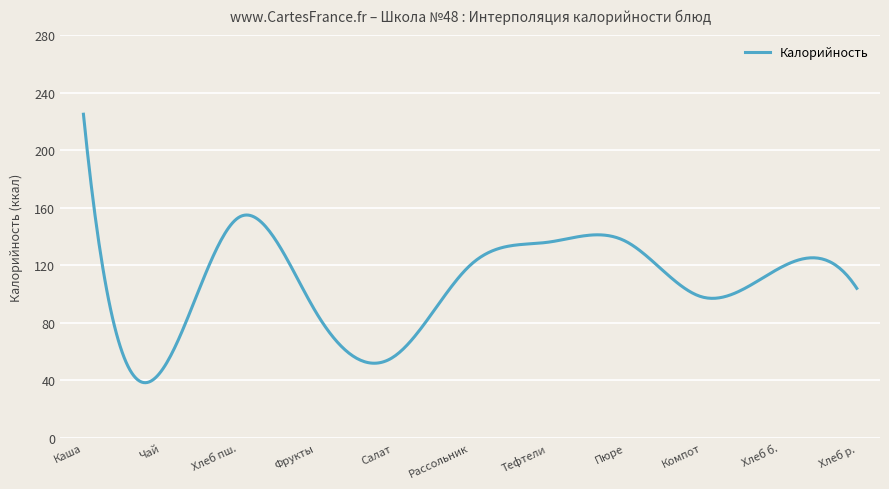

What is the difference between the maximum and minimum values?

186.6